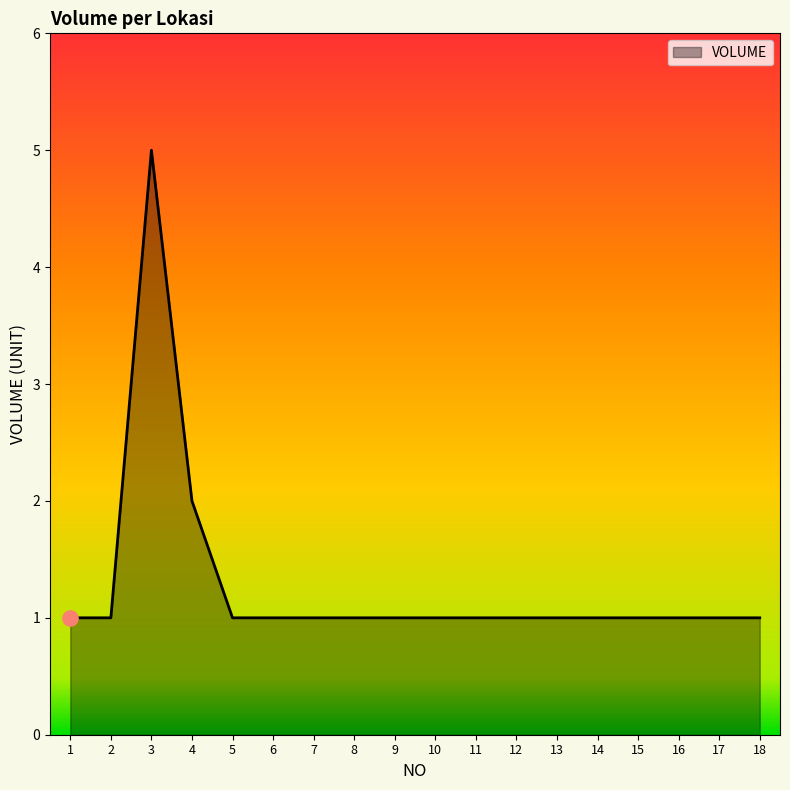

What is the change in value from 3 to 15?

-4